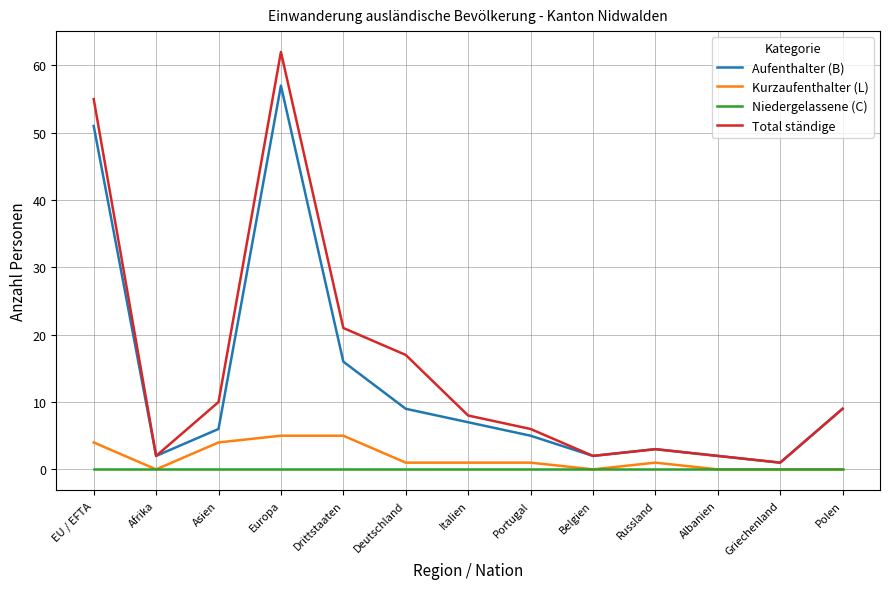

Reading left to right, transcribe all the data shown in this chart.

Aufenthalter (B): EU / EFTA=51	Afrika=2	Asien=6	Europa=57	Drittstaaten=16	Deutschland=9	Italien=7	Portugal=5	Belgien=2	Russland=3	Albanien=2	Griechenland=1	Polen=9
Kurzaufenthalter (L): EU / EFTA=4	Afrika=0	Asien=4	Europa=5	Drittstaaten=5	Deutschland=1	Italien=1	Portugal=1	Belgien=0	Russland=1	Albanien=0	Griechenland=0	Polen=0
Niedergelassene (C): EU / EFTA=0	Afrika=0	Asien=0	Europa=0	Drittstaaten=0	Deutschland=0	Italien=0	Portugal=0	Belgien=0	Russland=0	Albanien=0	Griechenland=0	Polen=0
Total ständige: EU / EFTA=55	Afrika=2	Asien=10	Europa=62	Drittstaaten=21	Deutschland=17	Italien=8	Portugal=6	Belgien=2	Russland=3	Albanien=2	Griechenland=1	Polen=9